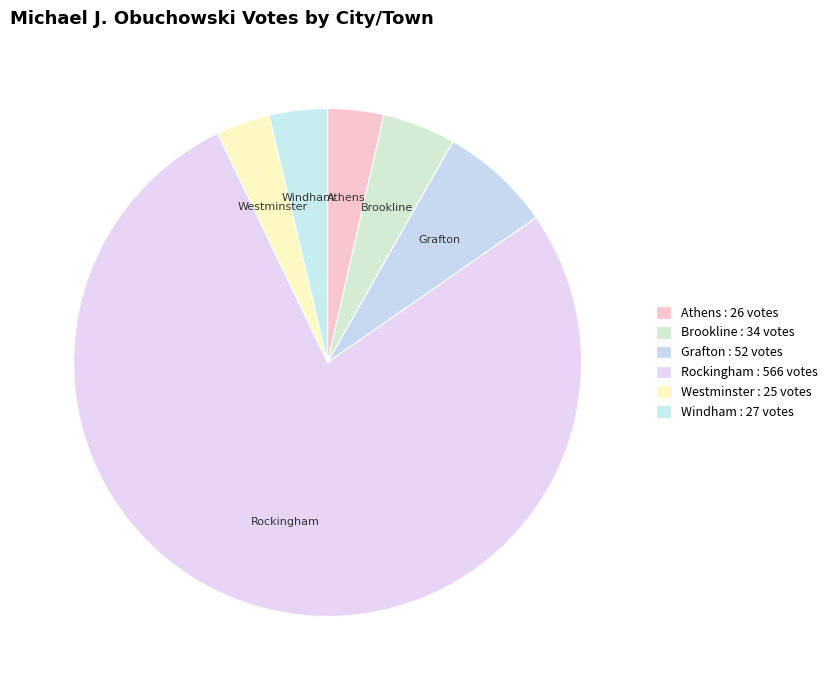

Which slice represents more than half of the pie?

Rockingham